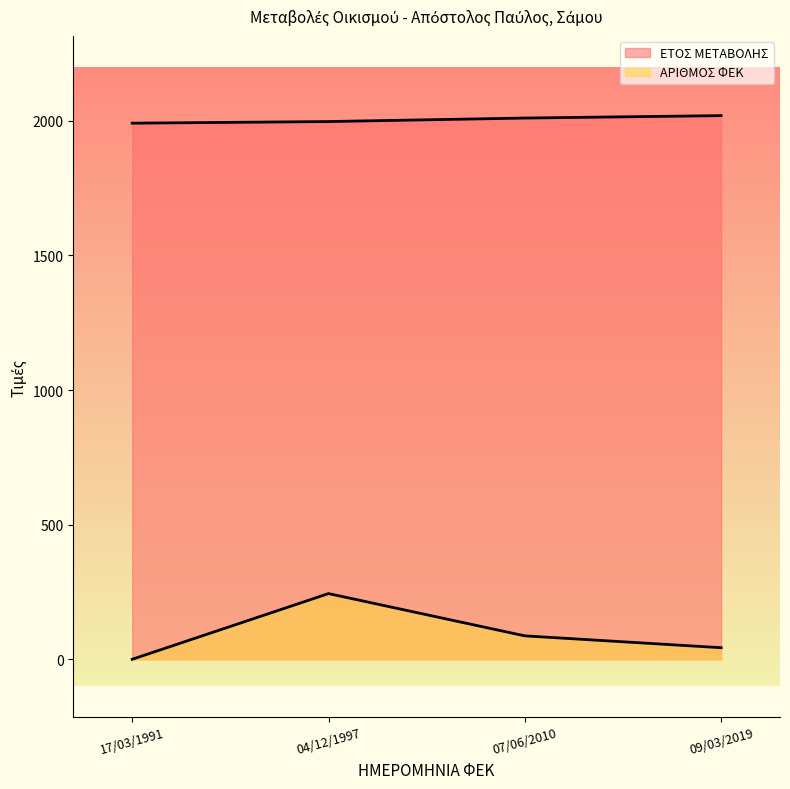

What is the sum of all ΑΡΙΘΜΟΣ ΦΕΚ values?

374